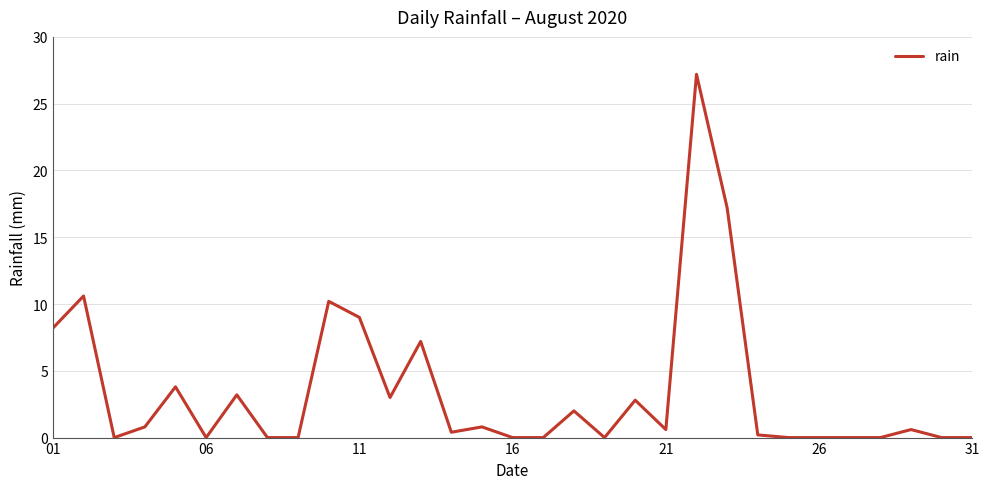

What is the difference between the maximum and minimum values?

27.2